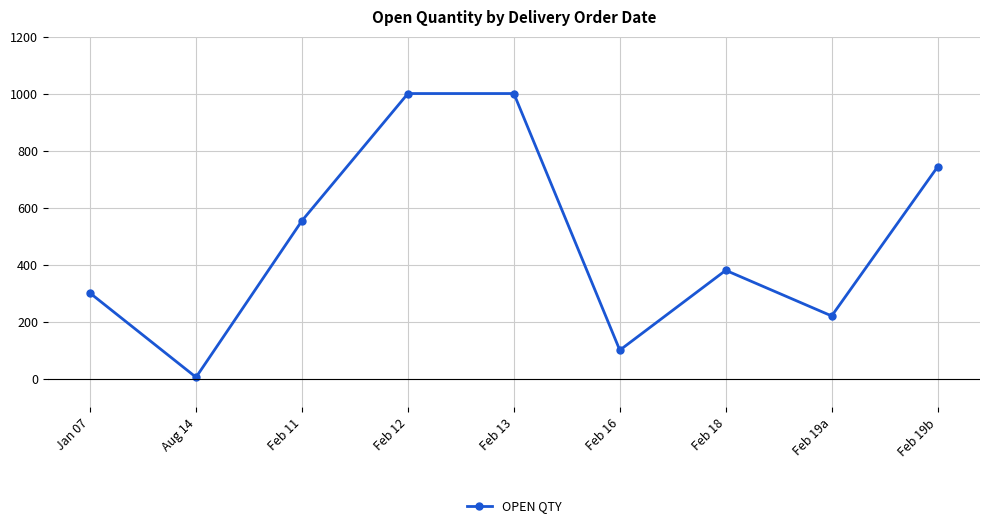

The chart shows a value of 380 at Feb 18. True or false?

True